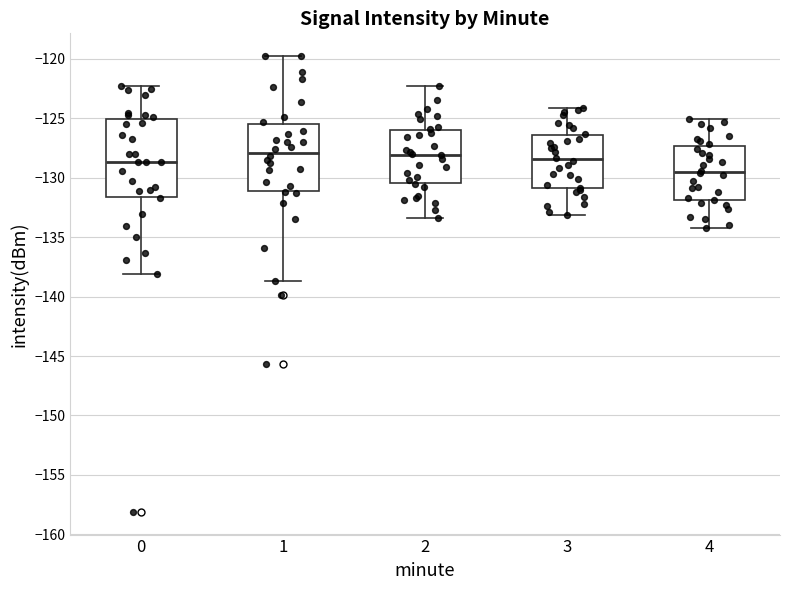

Reading left to right, read every box against the y-axis: the position of its median line, the range the box covers, and the ends of its whiskers. The values are not printed on the chart, so give them approximately, as read against the axis.

0: median -128.5, box -131.5 to -125.0, whiskers -138.0 to -122.5
1: median -128.0, box -131.0 to -125.5, whiskers -138.5 to -120.0
2: median -128.0, box -130.5 to -126.0, whiskers -133.5 to -122.5
3: median -128.5, box -131.0 to -126.5, whiskers -133.0 to -124.0
4: median -129.5, box -132.0 to -127.5, whiskers -134.0 to -125.0